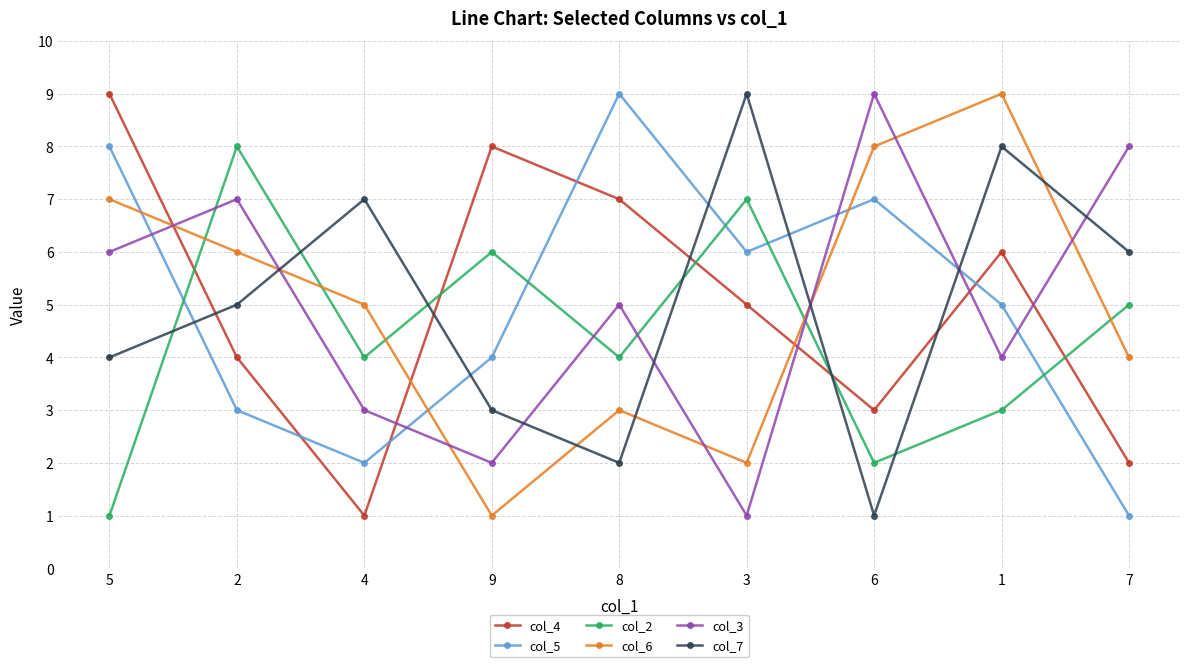

What are all the series names shown in the legend?

col_4, col_5, col_2, col_6, col_3, col_7